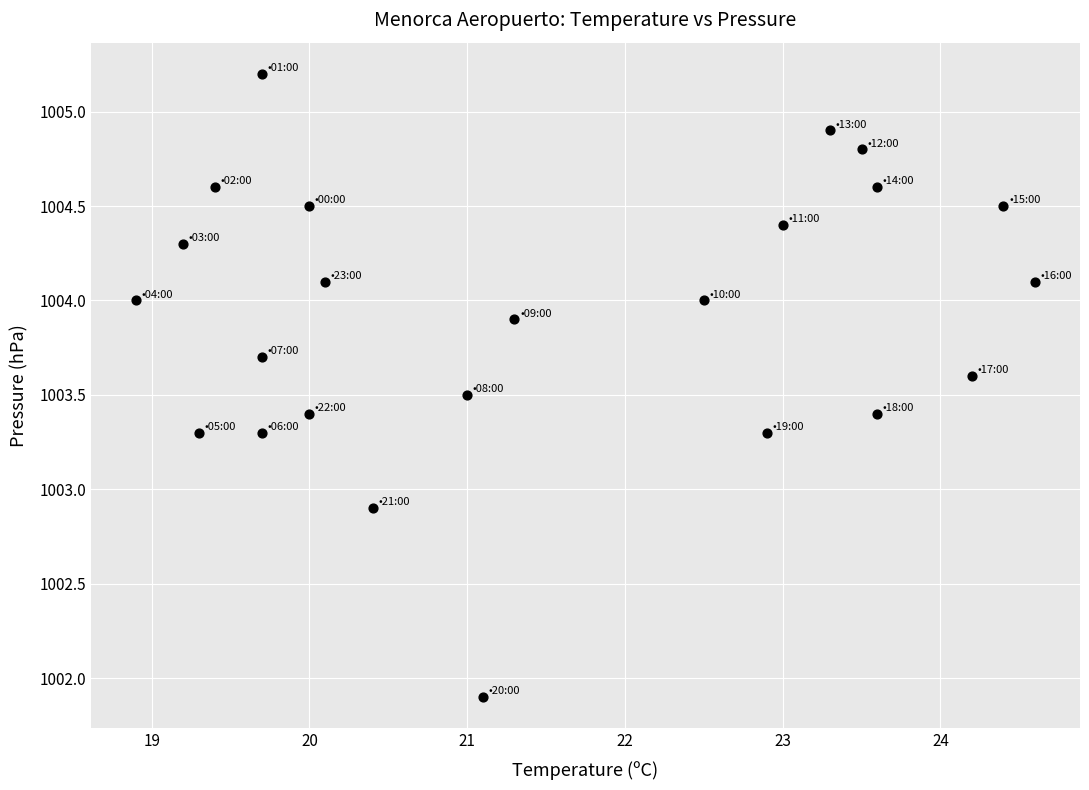

What Y value in the scatter plot is closest to 1003?

1002.9